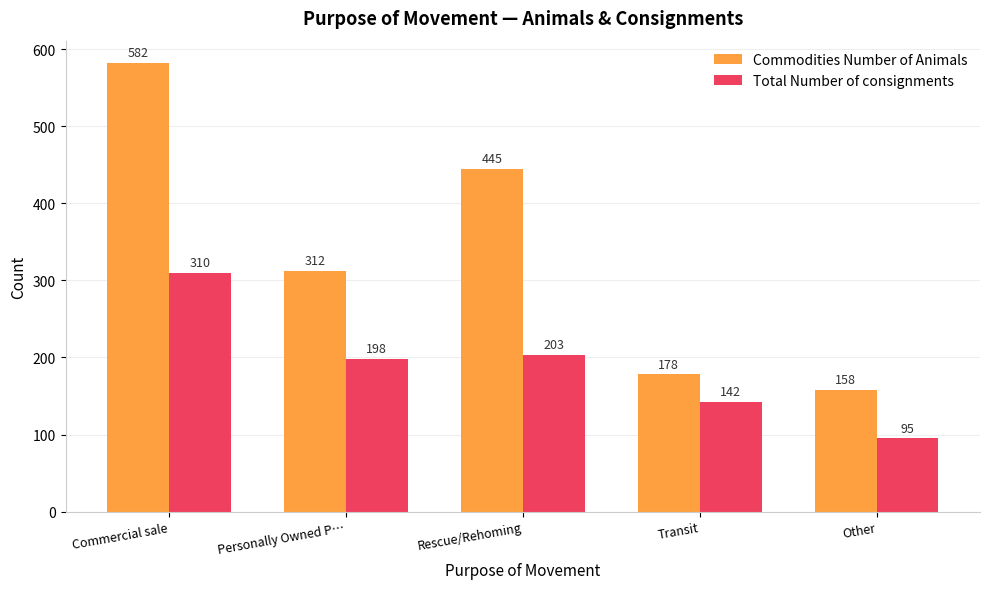

What is the value of the Commodities Number of Animals bar at the 3rd from the left?

445